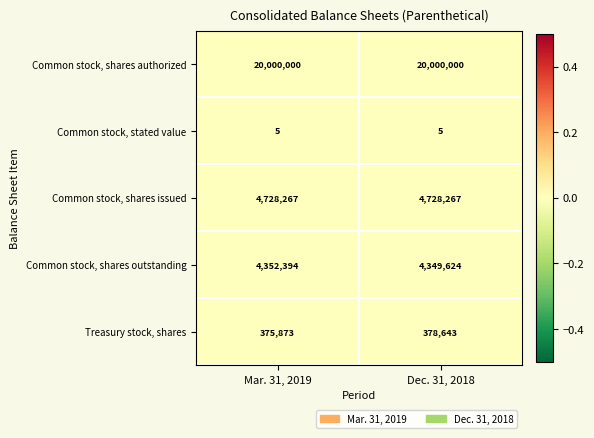

How many data points does each series have?

2